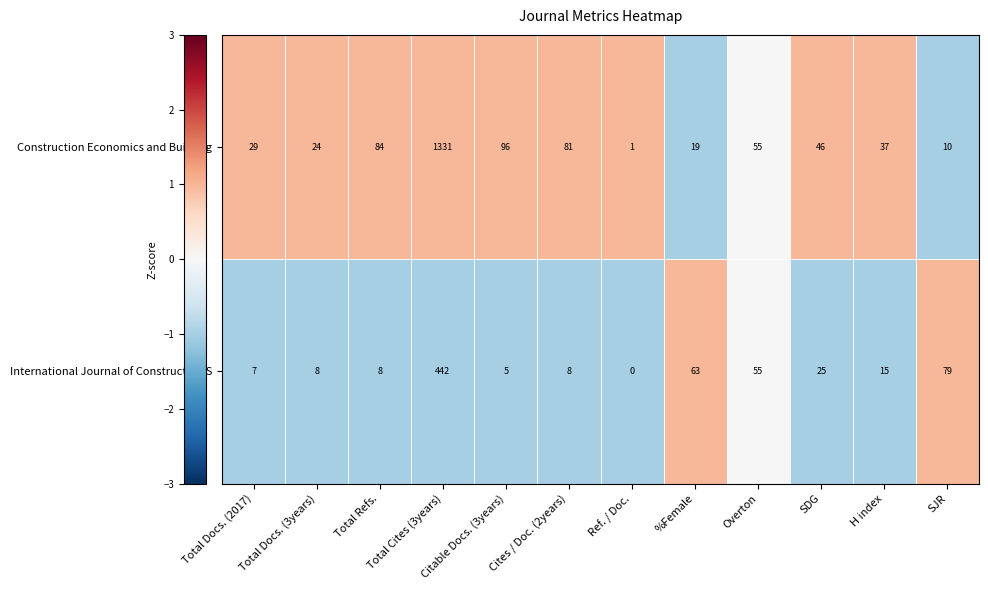

At which label is Construction Economics and Building closest to 666?

Citable Docs. (3years)